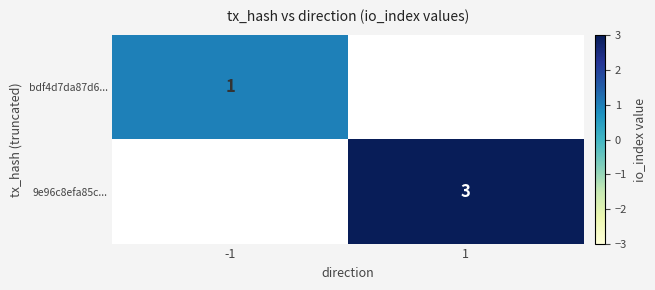

Which has a higher value, -1 or 1?

1